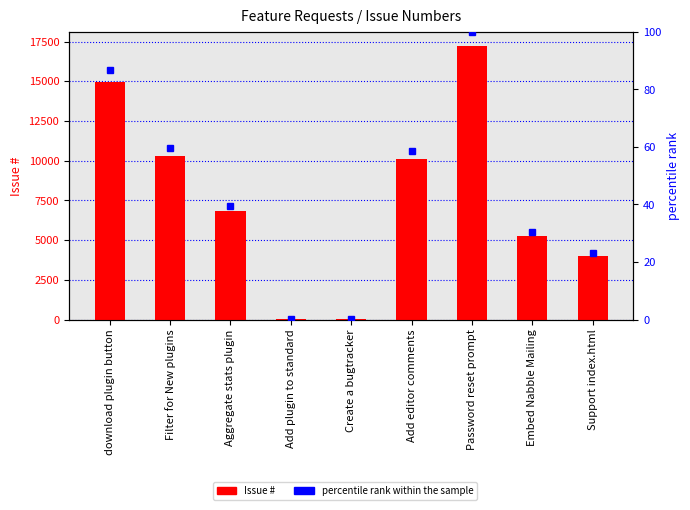

What is the sum of the Issue # values at Password reset prompt and Add plugin to standard?

17260.0